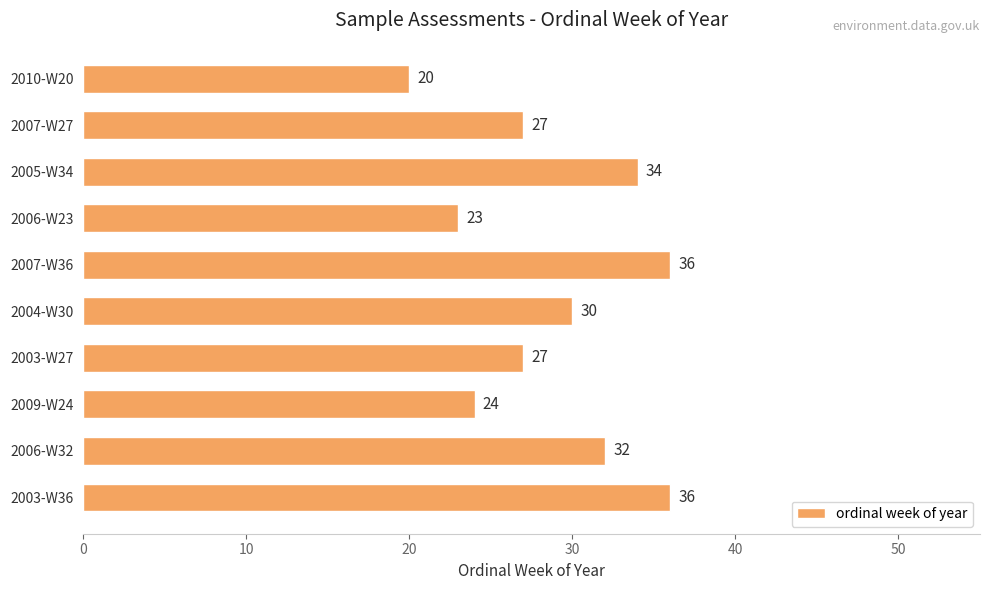

Which label corresponds to the smallest value in the chart?

2010-W20